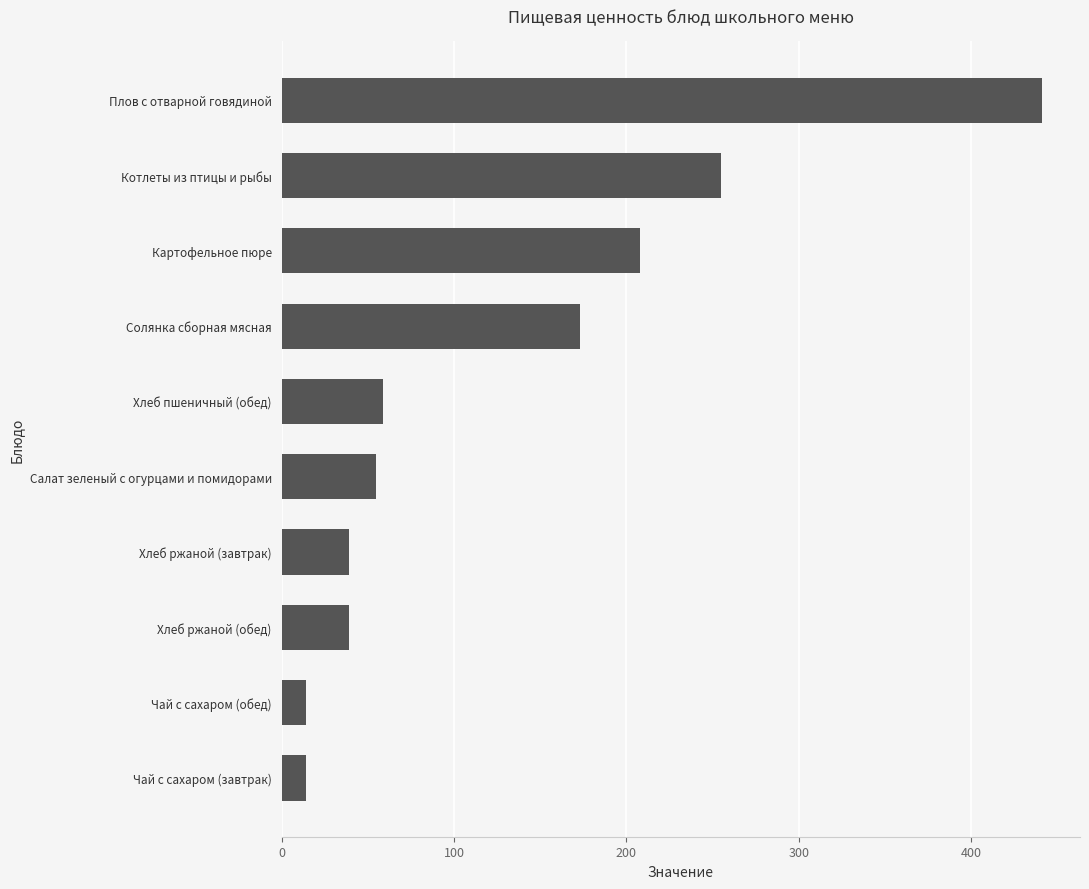

What is the smallest value displayed?

14